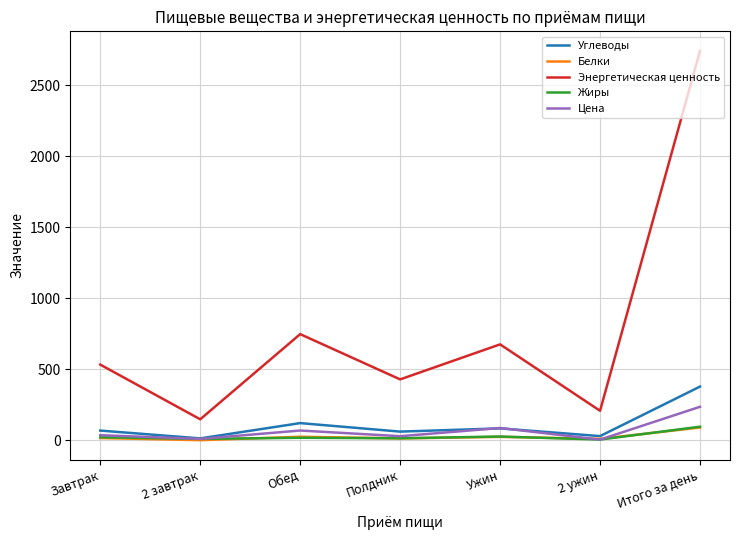

True or false: Цена has a value of 29.0 at Полдник.

True